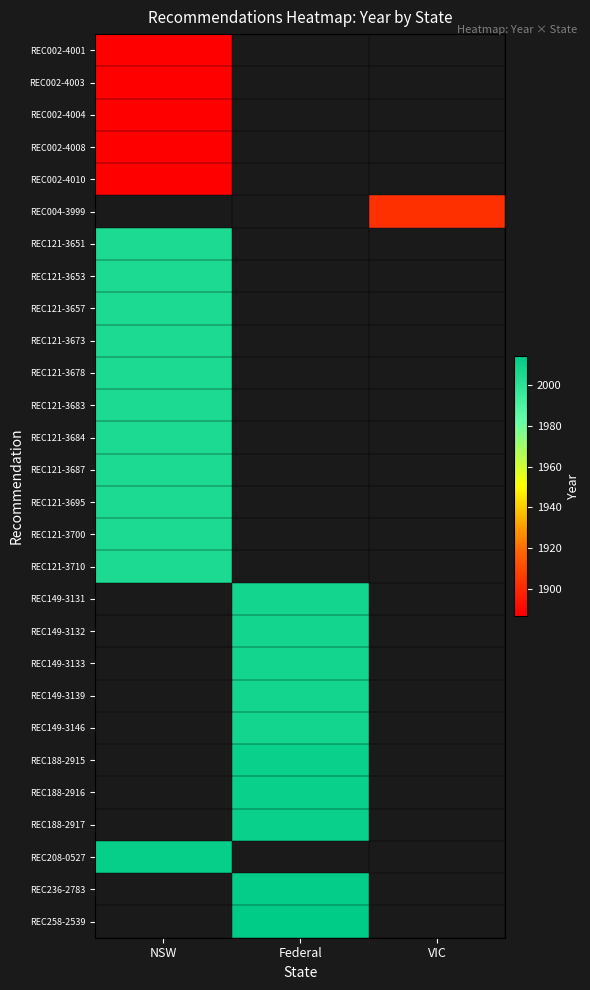

List the series in order of their peak value, lowest first.

REC002-4001, REC002-4003, REC002-4004, REC002-4008, REC002-4010, REC004-3999, REC121-3651, REC121-3653, REC121-3657, REC121-3673, REC121-3678, REC121-3683, REC121-3684, REC121-3687, REC121-3695, REC121-3700, REC121-3710, REC149-3131, REC149-3132, REC149-3133, REC149-3139, REC149-3146, REC188-2915, REC188-2916, REC188-2917, REC208-0527, REC236-2783, REC258-2539